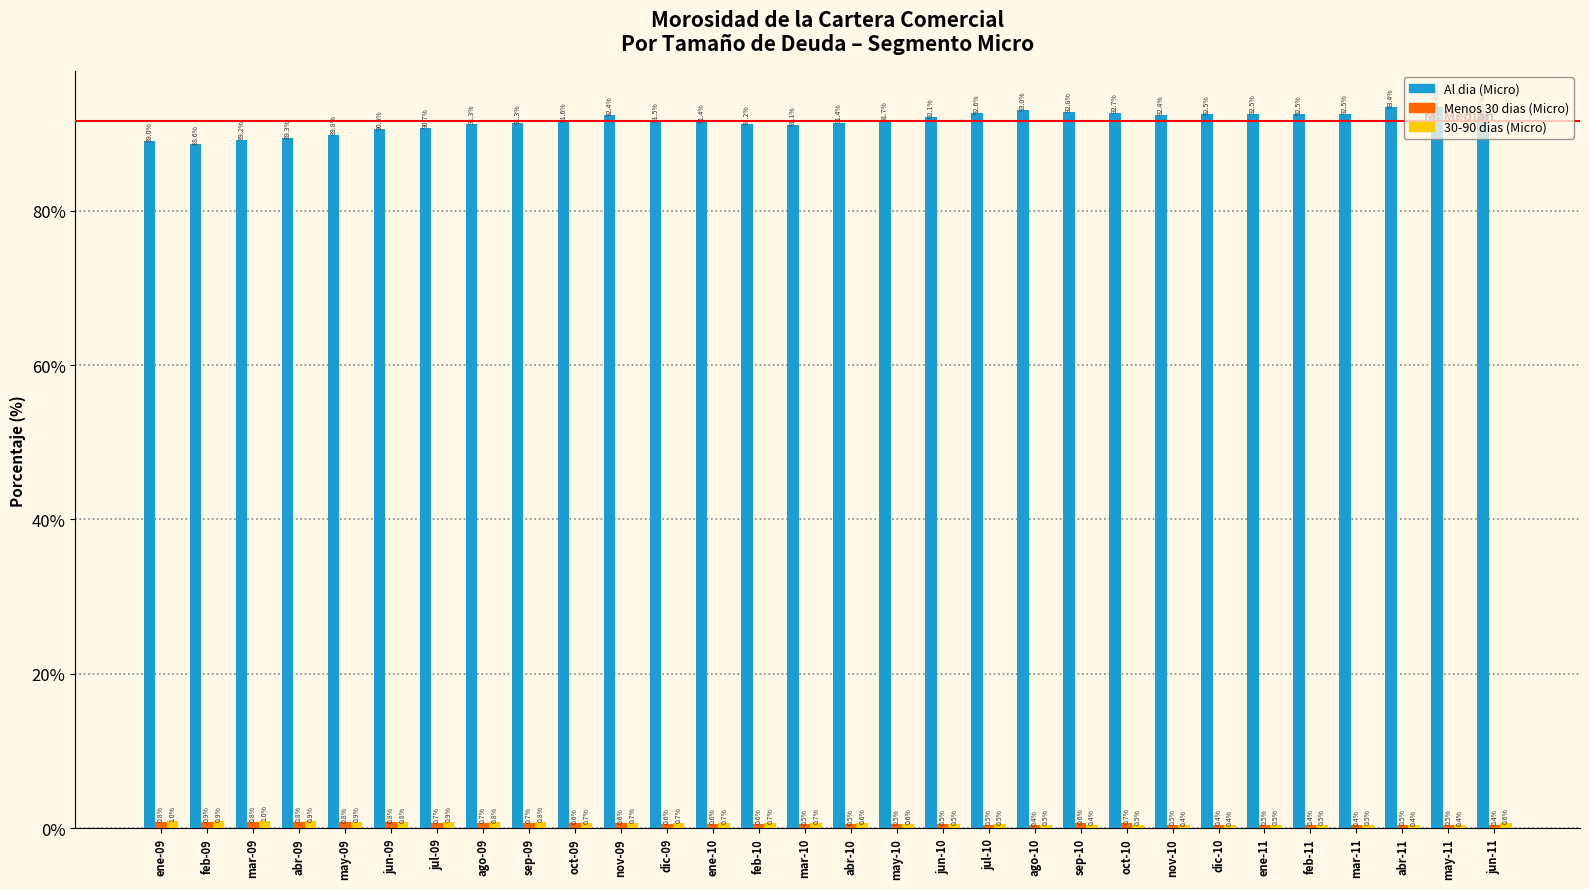

At which label does Al dia (Micro) reach its minimum?

feb-09